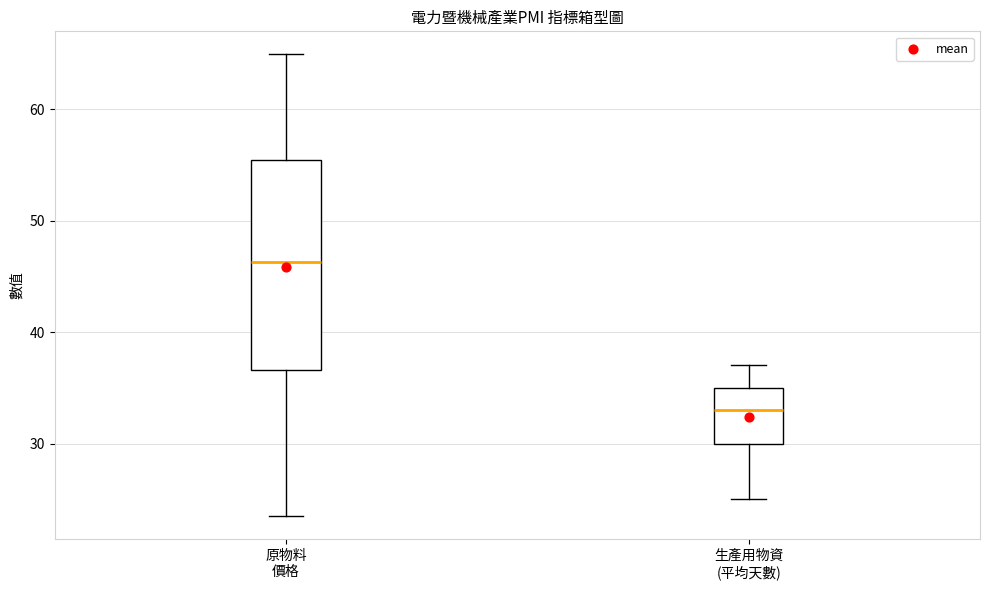

Reading left to right, transcribe this box plot: for each box, give where its median line is, the range the box spans, and where its two whiskers end, as read against the y-axis. The values are not printed on the chart, so give them approximately, as read against the axis.

原物料 價格: median 46, box 37 to 55, whiskers 24 to 65
生產用物資 (平均天數): median 33, box 30 to 35, whiskers 25 to 37